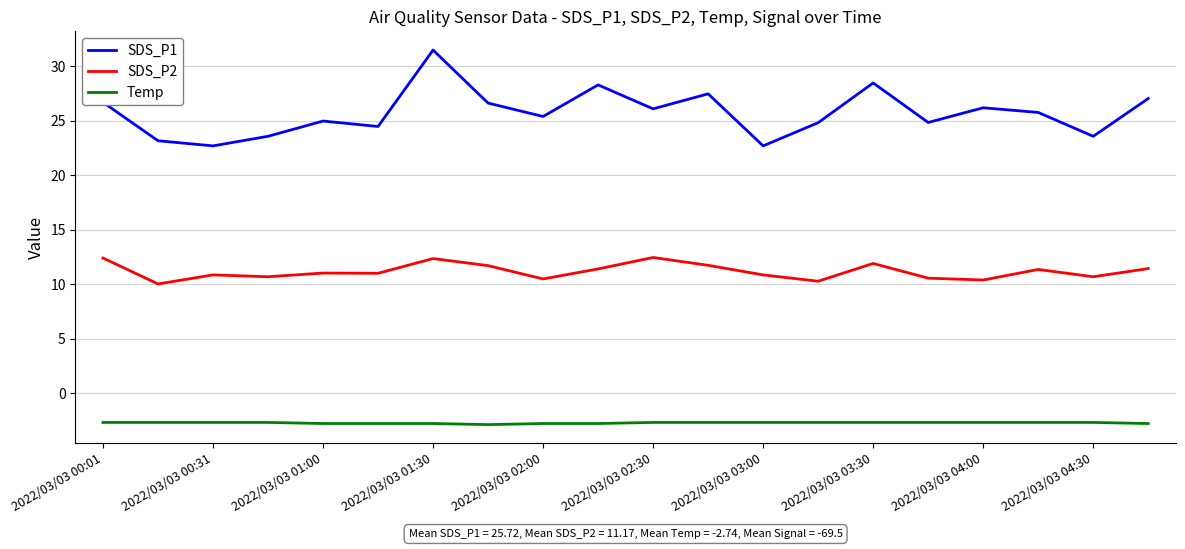

What is the sum of all SDS_P2 values?

223.5